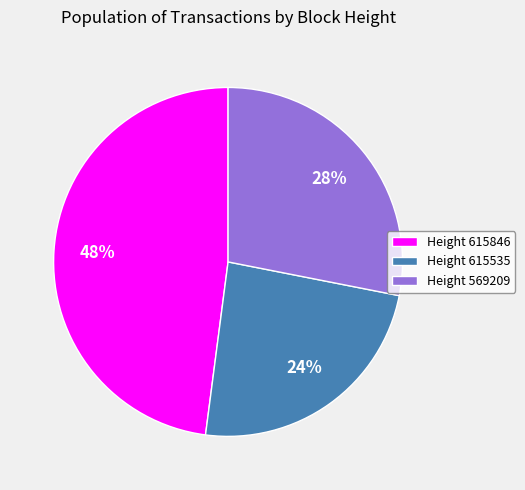

To the nearest percent, what portion does Height 615535 represent?

24%